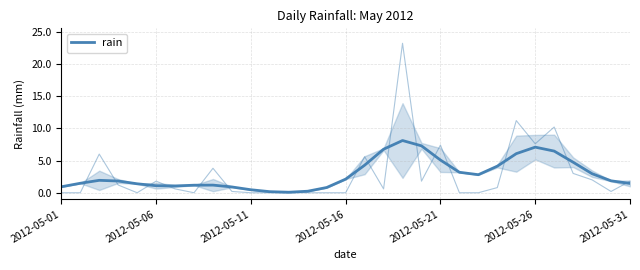

How many lines are shown in the chart?

1